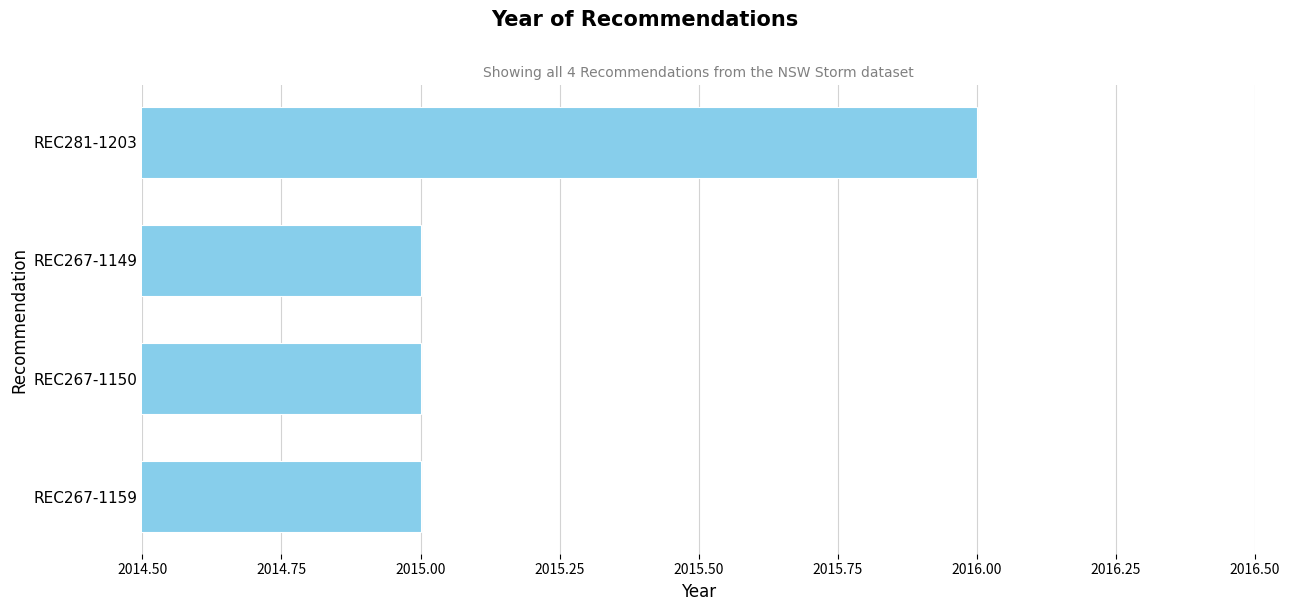

Reading bottom to top, transcribe all the data shown in this chart.

REC267-1159=2015	REC267-1150=2015	REC267-1149=2015	REC281-1203=2016